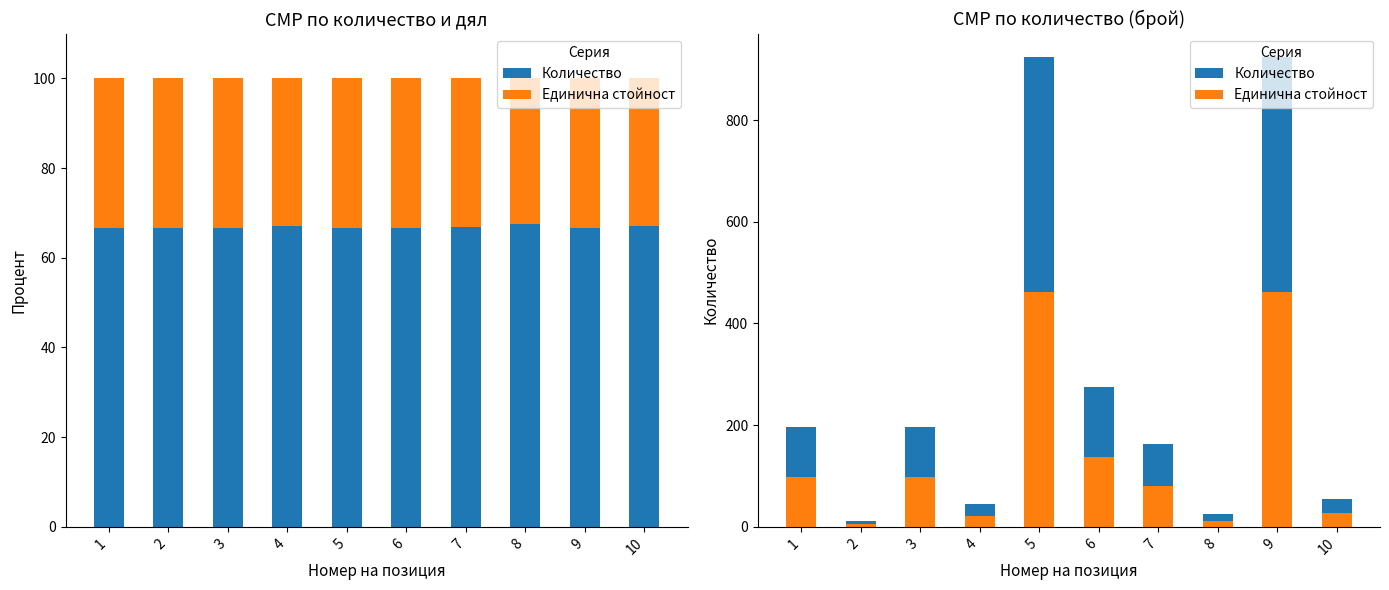

The Количество series shows 55 at 10. True or false?

True